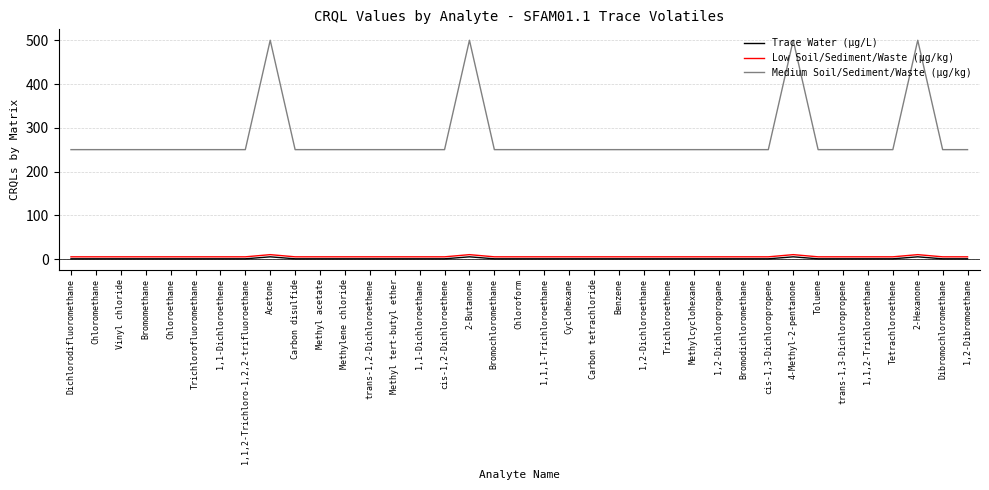

True or false: Medium Soil/Sediment/Waste (µg/kg) and Low Soil/Sediment/Waste (µg/kg) intersect in this chart.

False